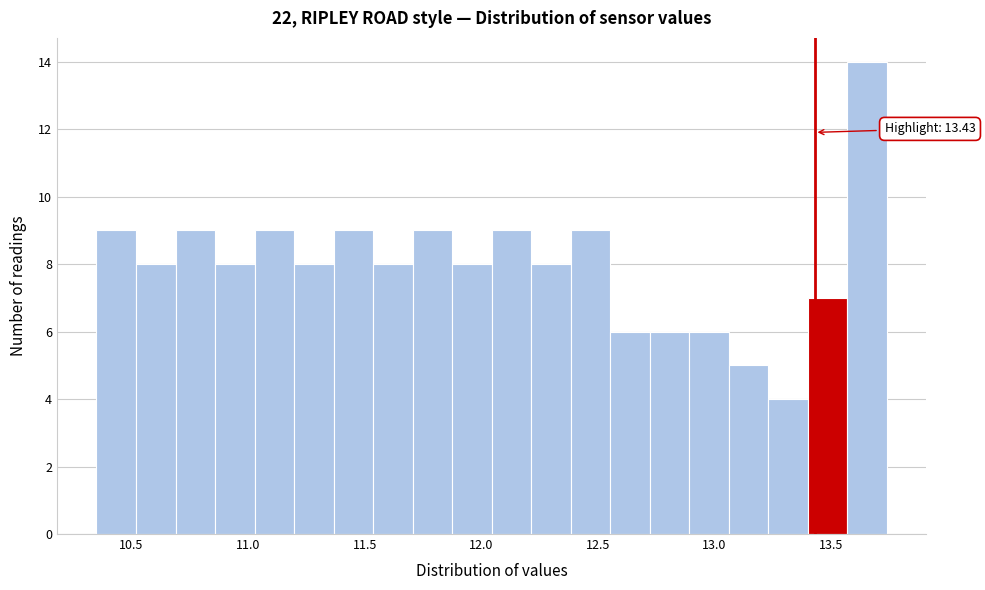

Around what value on the x-axis is the tallest bar? Give the approximate position of its centre, as read against the axis.

13.65